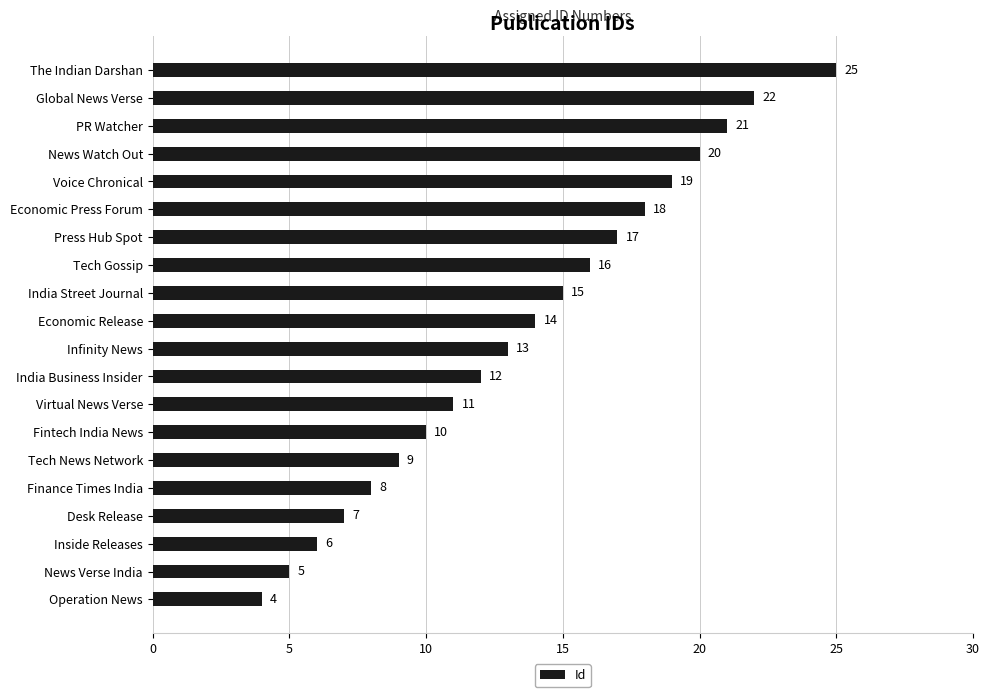

Which has a higher value, Economic Press Forum or Press Hub Spot?

Economic Press Forum